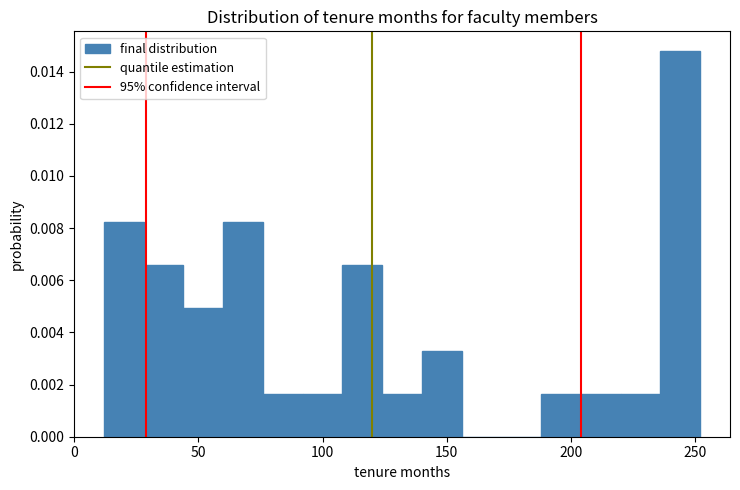

Around what value on the x-axis is the tallest bar? Give the approximate position of its centre, as read against the axis.

245